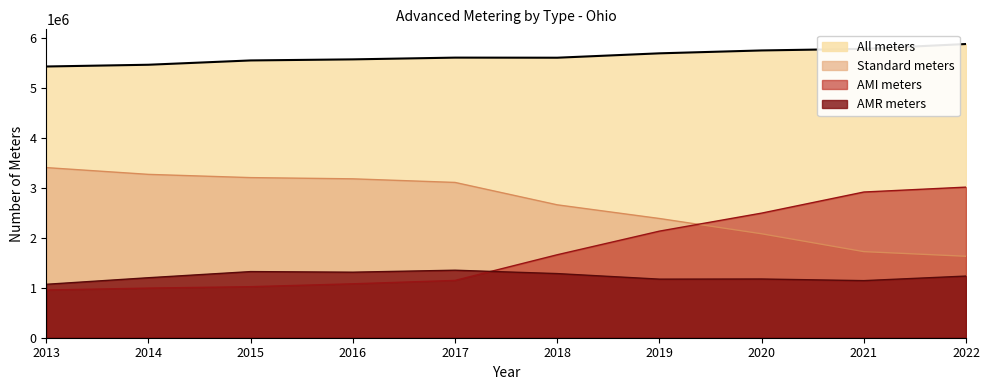

What is the spread (max minus min) of values at 2021?

4636237